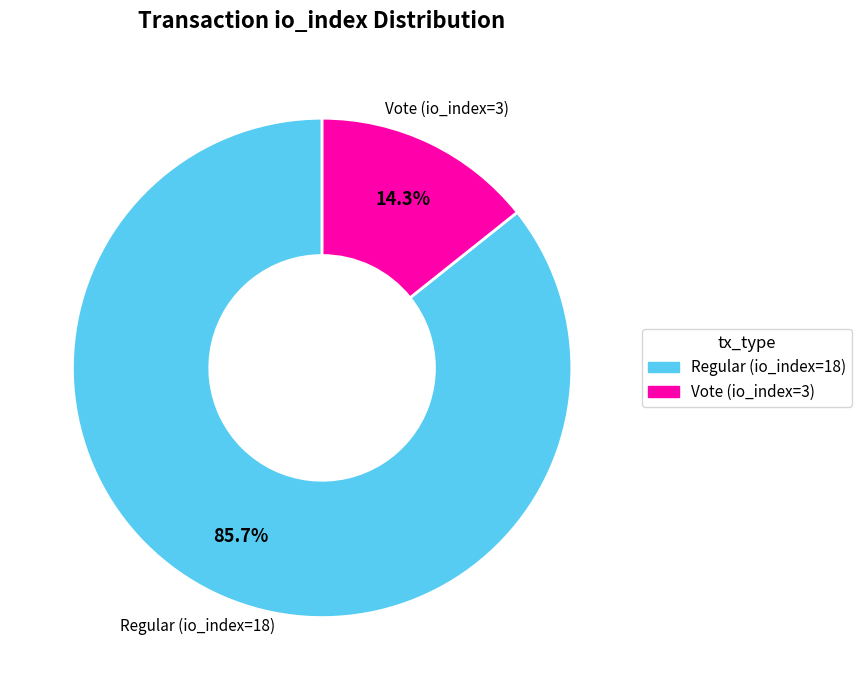

Combined, what portion of the pie is Regular (io_index=18) and Vote (io_index=3)?

100.0%